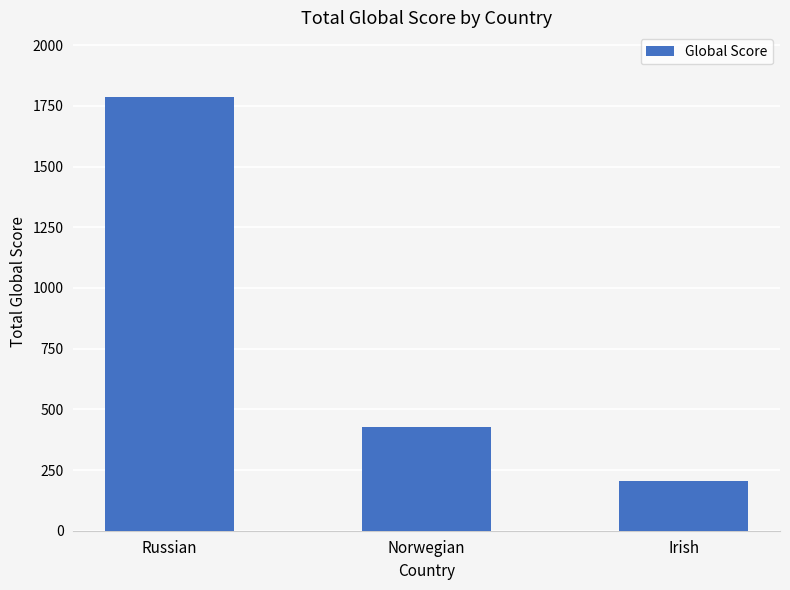

List the labels in order of value, smallest first.

Irish, Norwegian, Russian